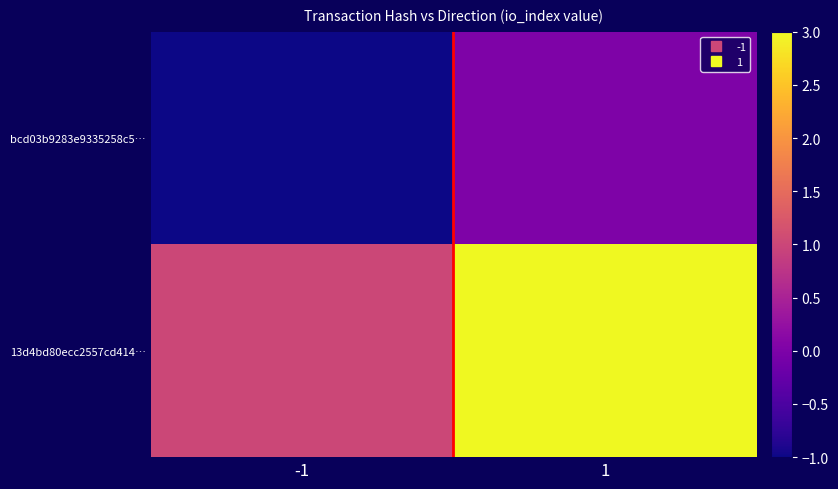

Between 1 and -1, which is larger?

1